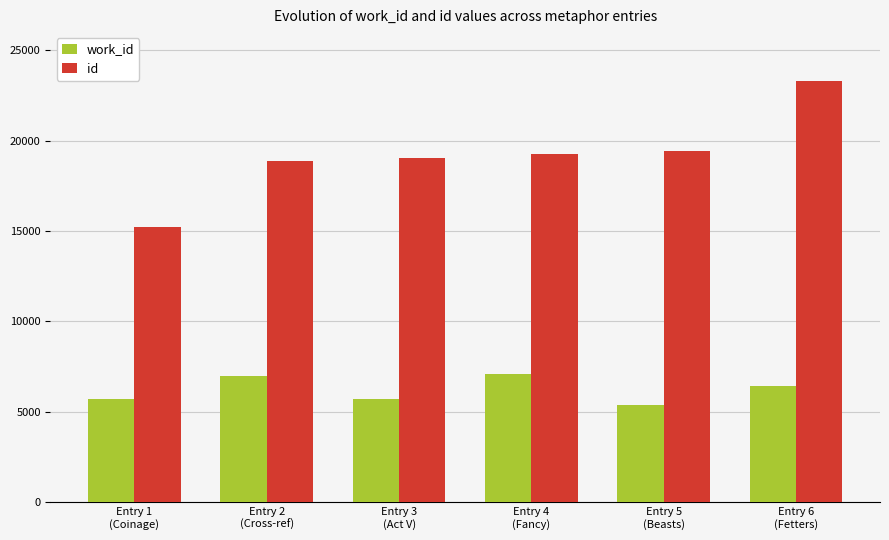

What is the maximum value for id?

23316